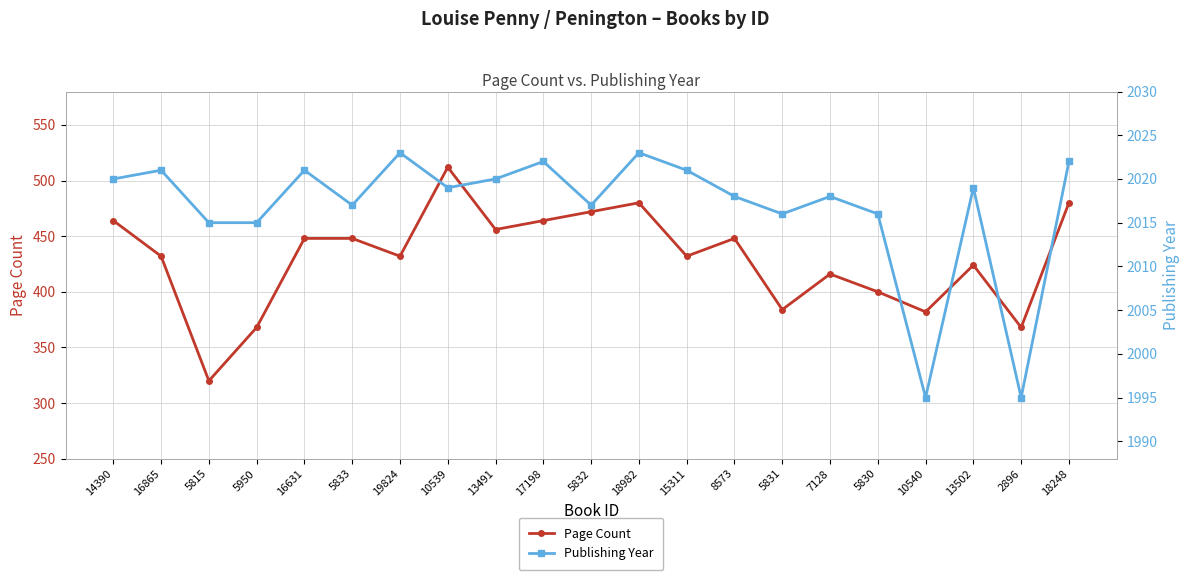

Is the value of Page Count at 5831 greater than the value of Publishing Year at 10539?

No